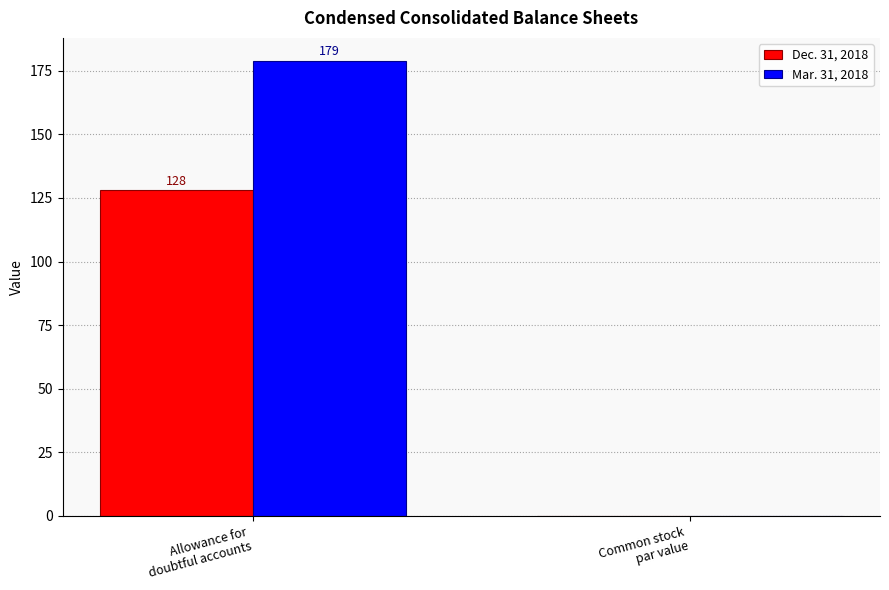

What are all the series names shown in the legend?

Dec. 31, 2018, Mar. 31, 2018